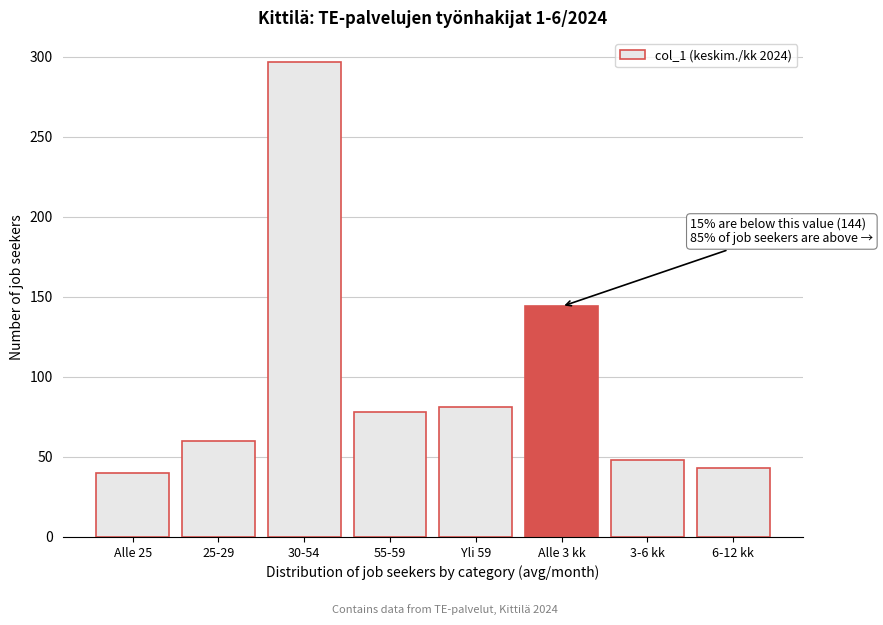

Reading left to right, transcribe all the data shown in this chart.

Alle 25=40	25-29=60	30-54=297	55-59=78	Yli 59=81	Alle 3 kk=144	3-6 kk=48	6-12 kk=43